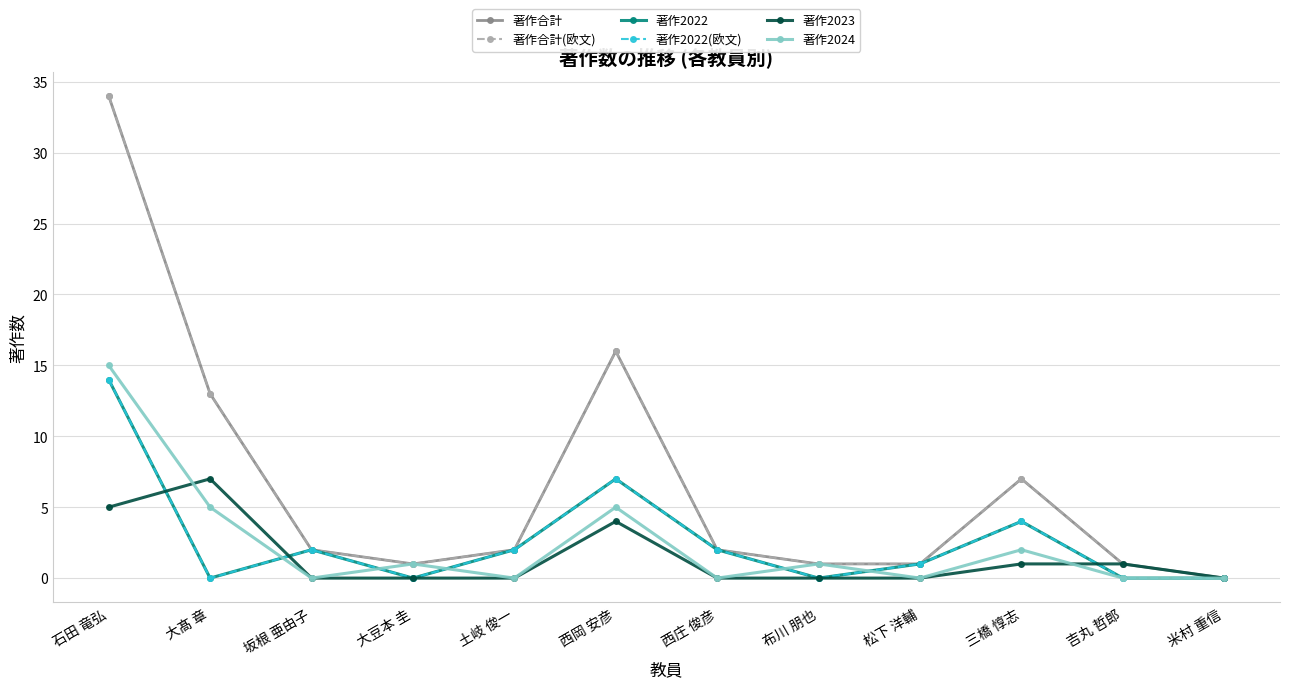

True or false: 著作2024 has more than 0 interior local peaks.

True